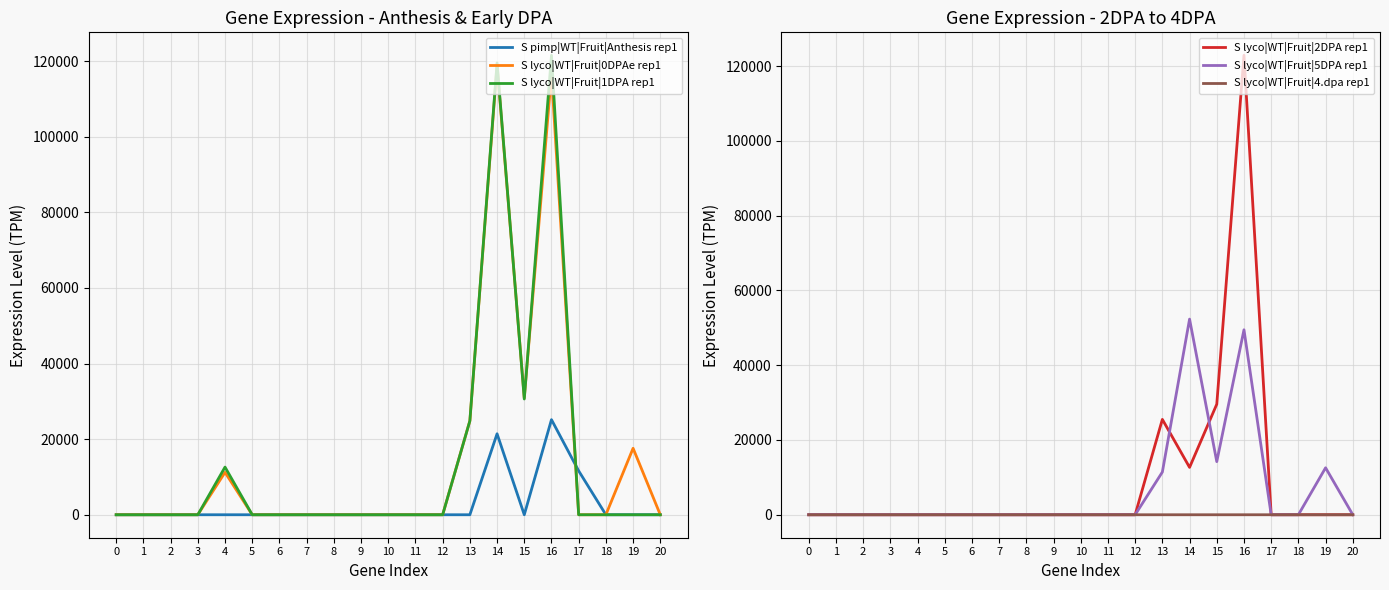

Between 17 and 12, which is larger?

17